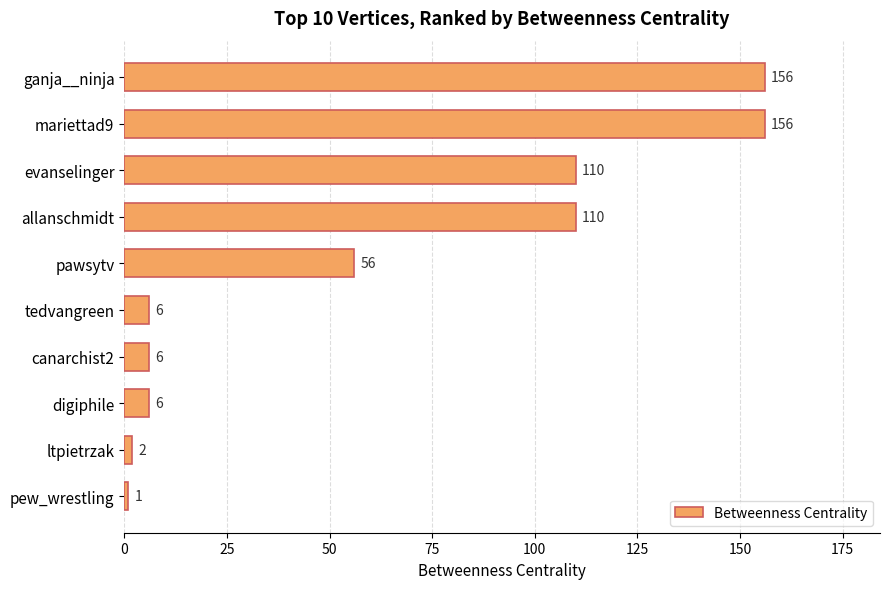

Count the number of data series in this chart.

1